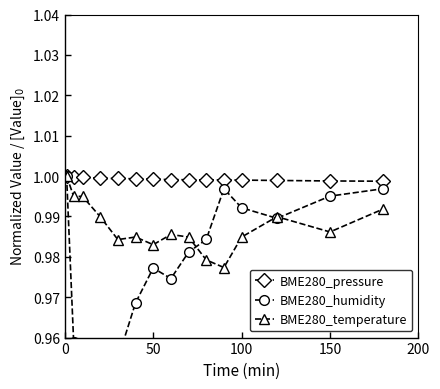

True or false: BME280_temperature and BME280_humidity cross at least once.

True